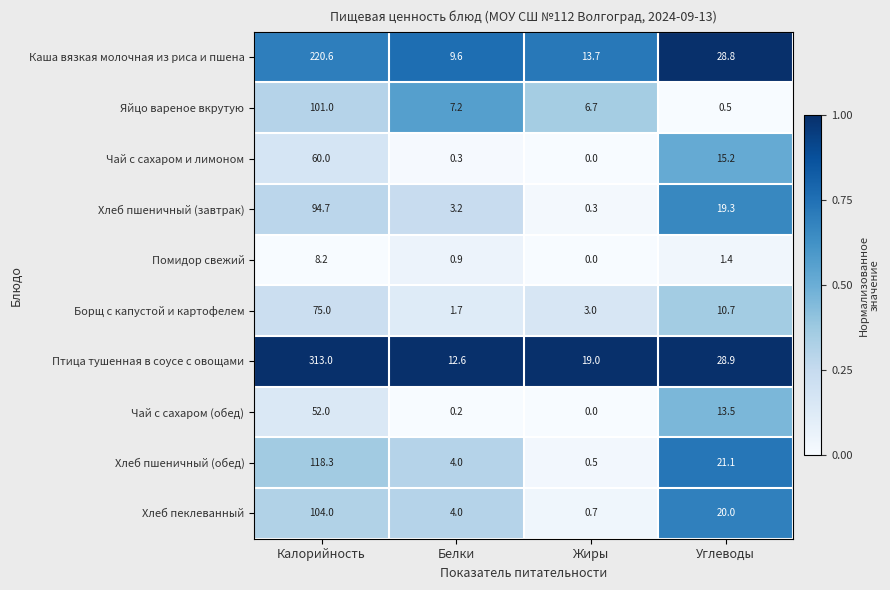

Which series has the largest range (max minus min)?

Птица тушенная в соусе с овощами